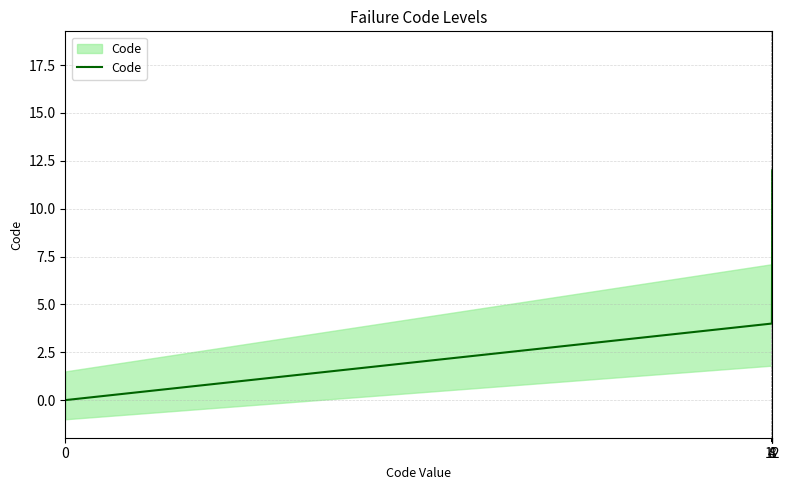

How many values exceed 8?

1